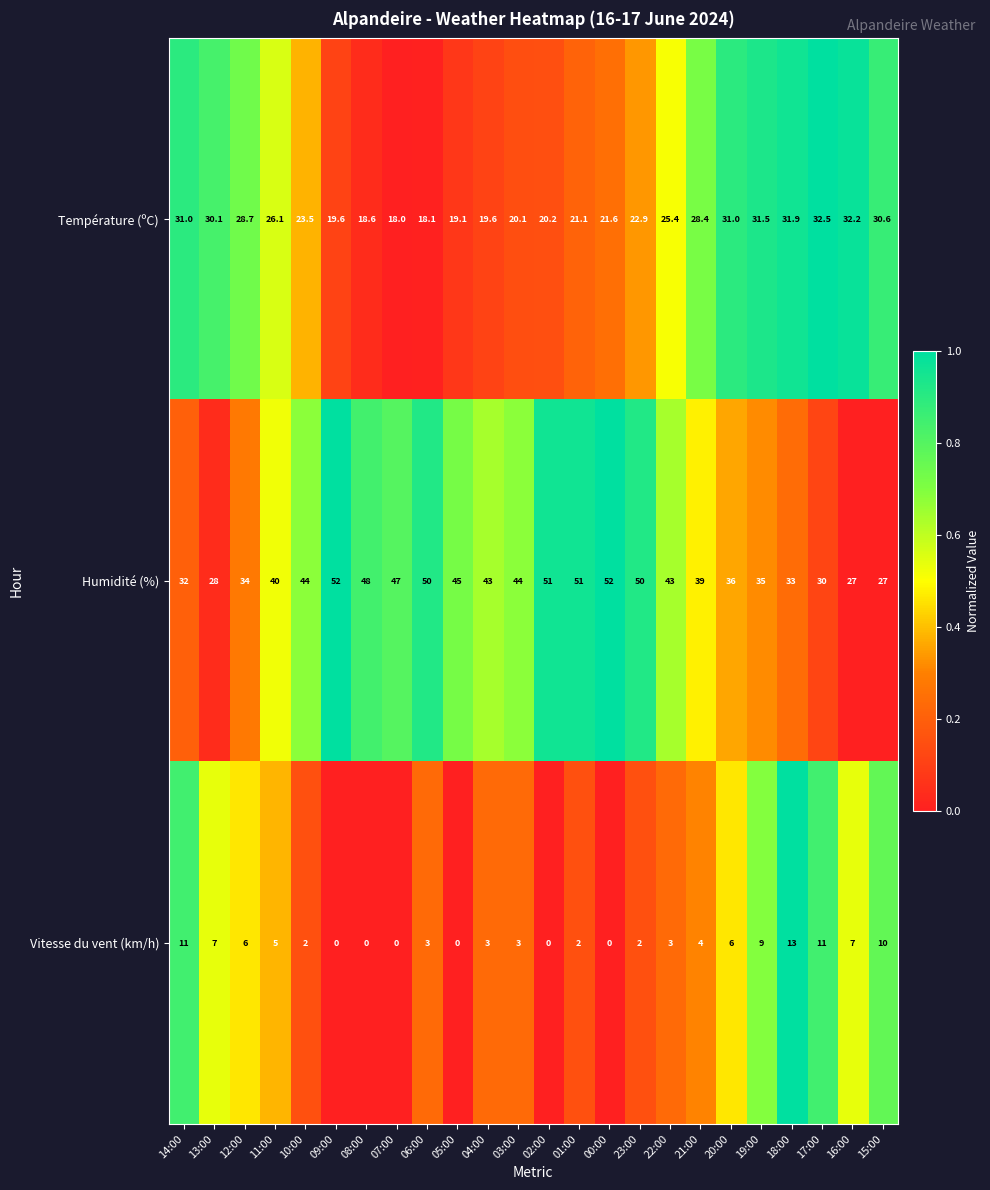

What is the average value of the Température (ºC) series?

25.1